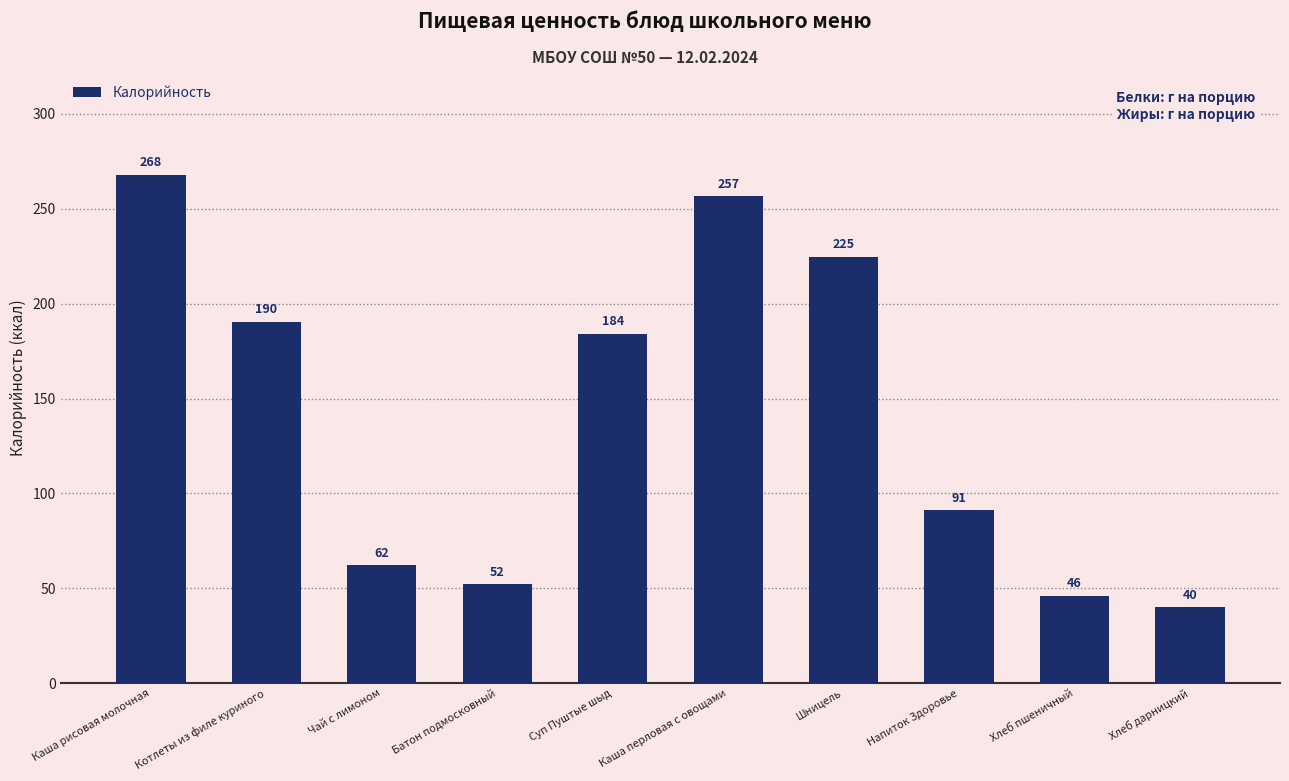

Does the chart contain stacked bars?

No